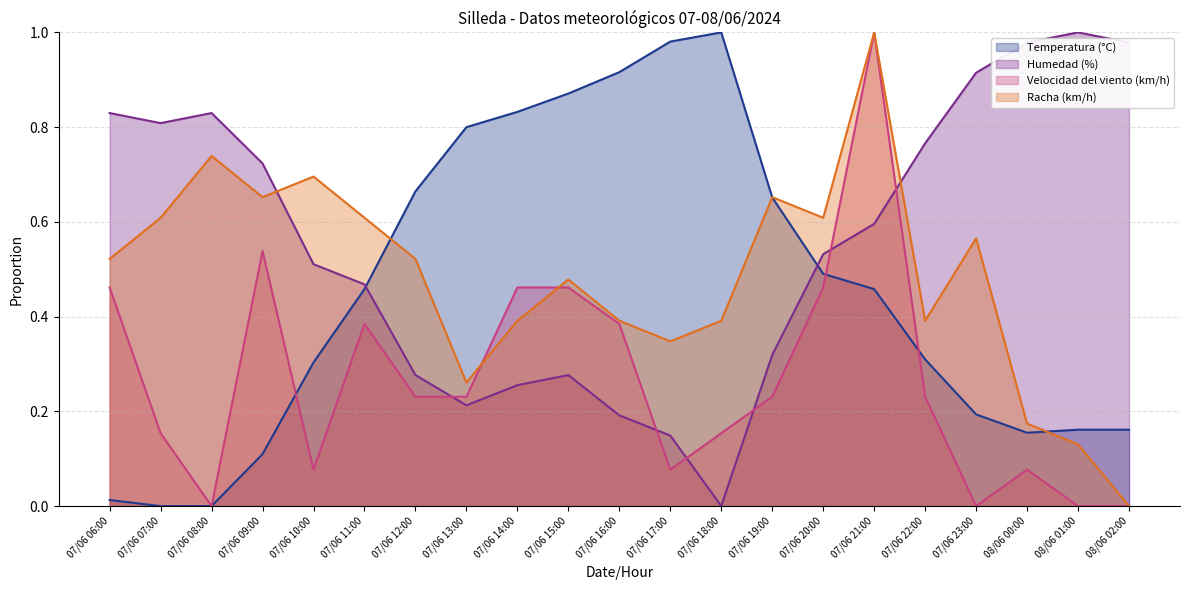

Which series has the largest total across all categories?

Humedad (%)